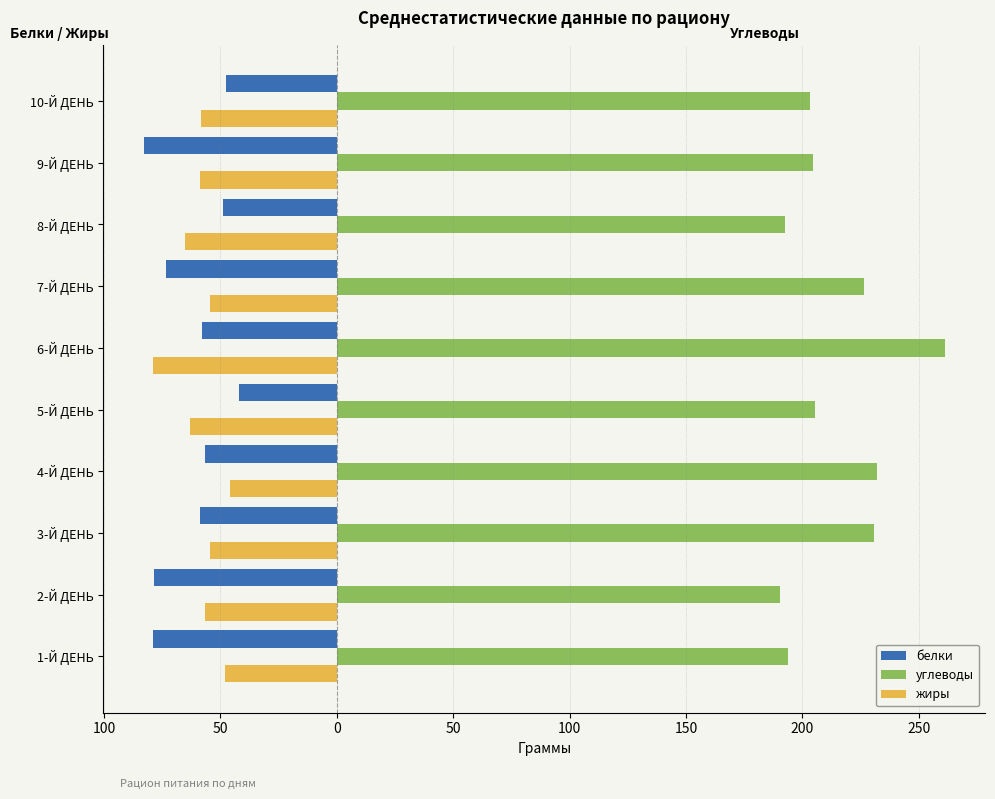

What are all the series names shown in the legend?

белки, углеводы, жиры